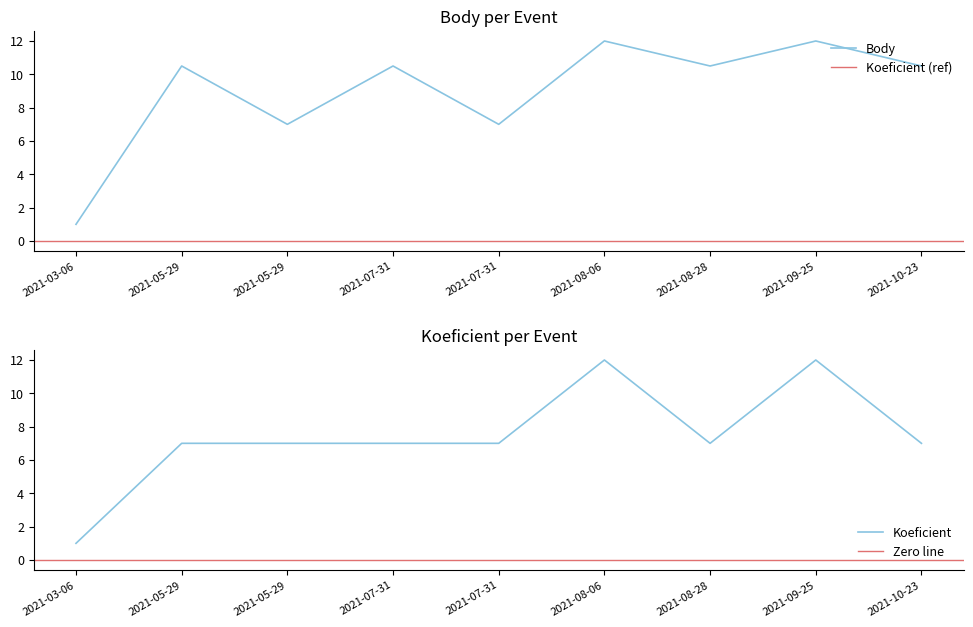

What is the highest value of the Body series?

12.0